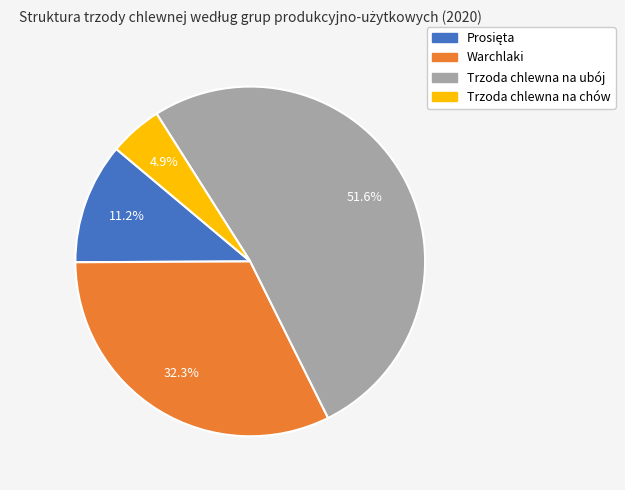

Does any single category account for the majority?

Yes